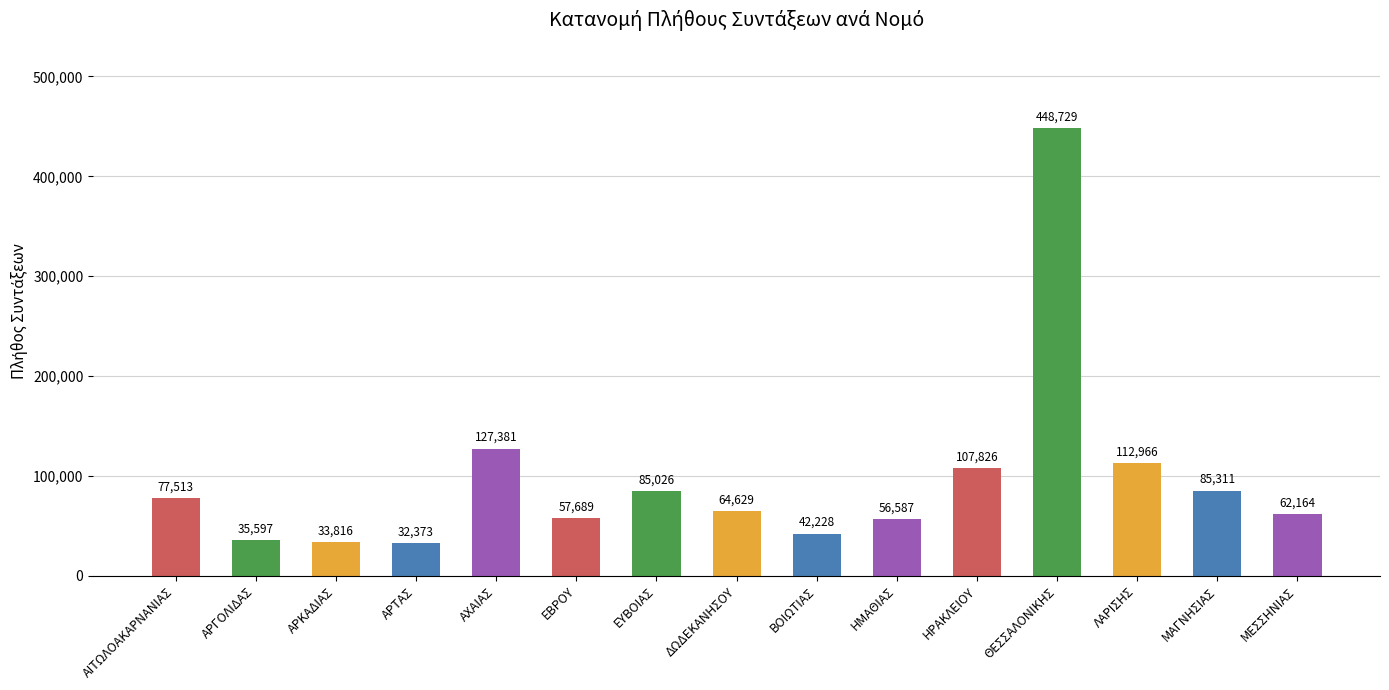

Reading left to right, extract all data points from this chart.

77513	35597	33816	32373	127381	57689	85026	64629	42228	56587	107826	448729	112966	85311	62164